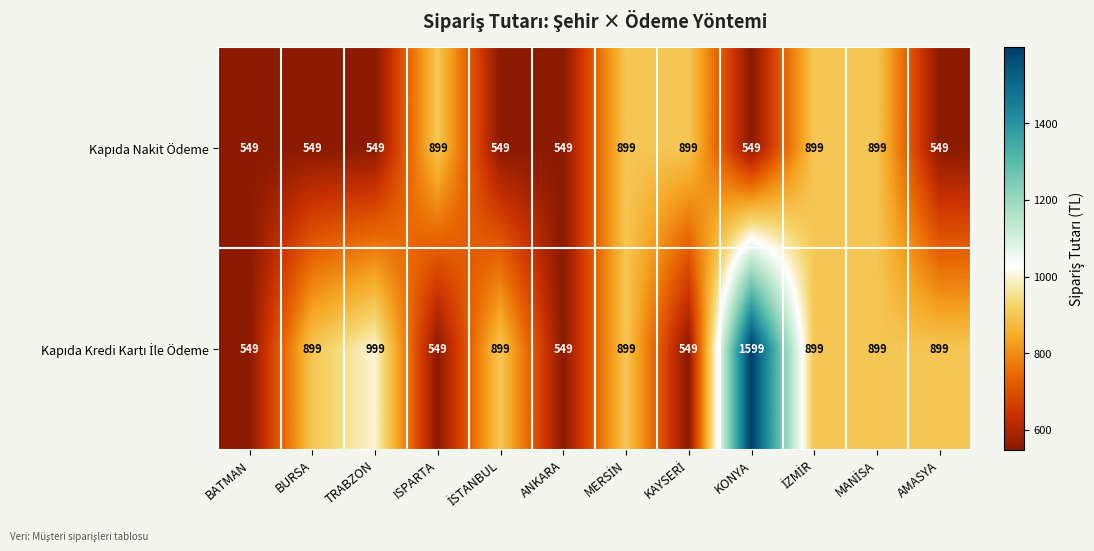

What is the smallest value displayed?

549